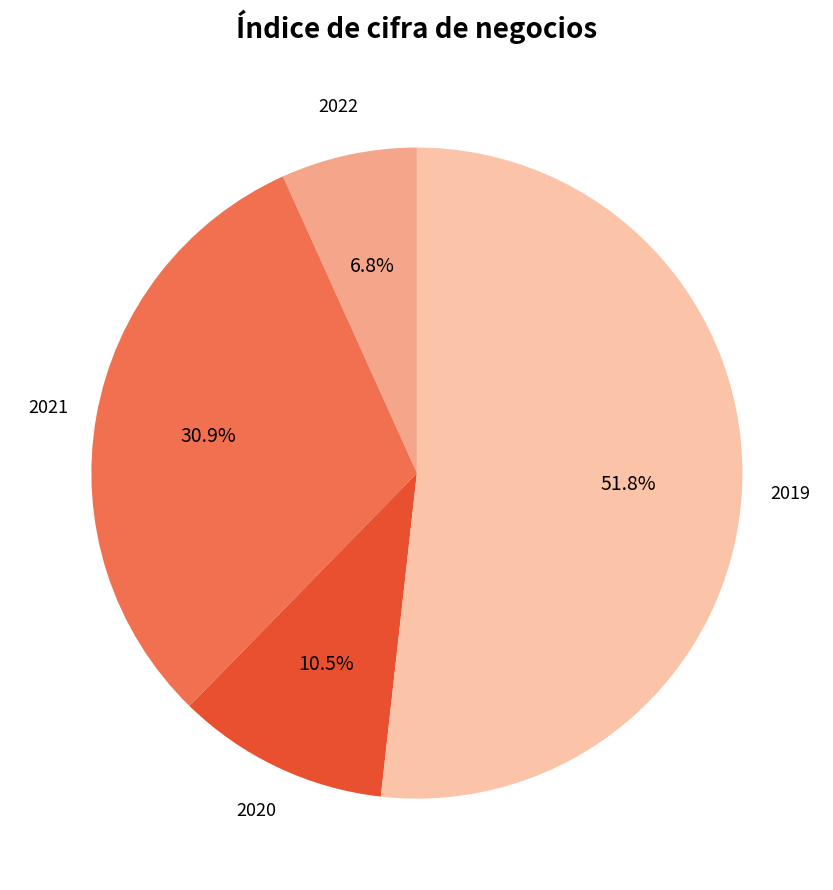

Rank the categories by value from lowest to highest.

2022, 2020, 2021, 2019